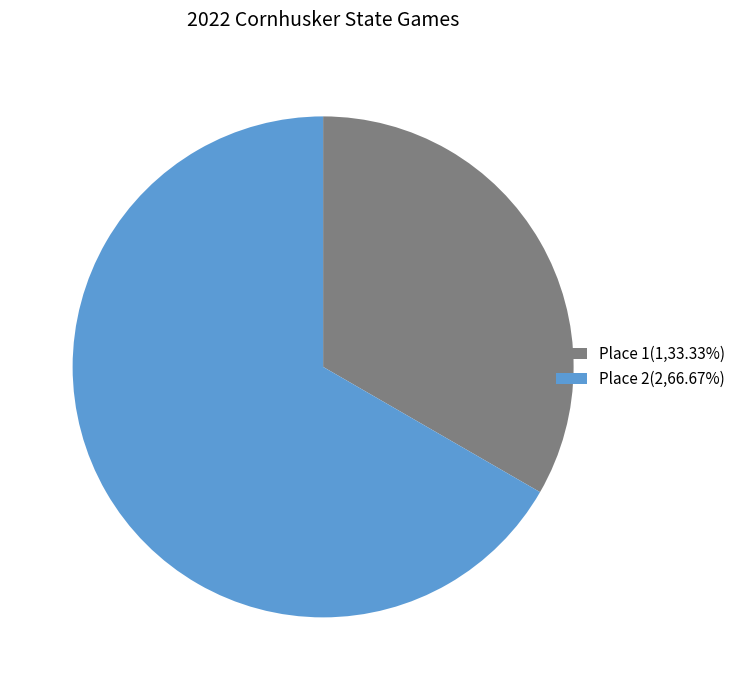

Is the sum of Place 2(2,66.67%) and Place 1(1,33.33%) greater than half?

Yes